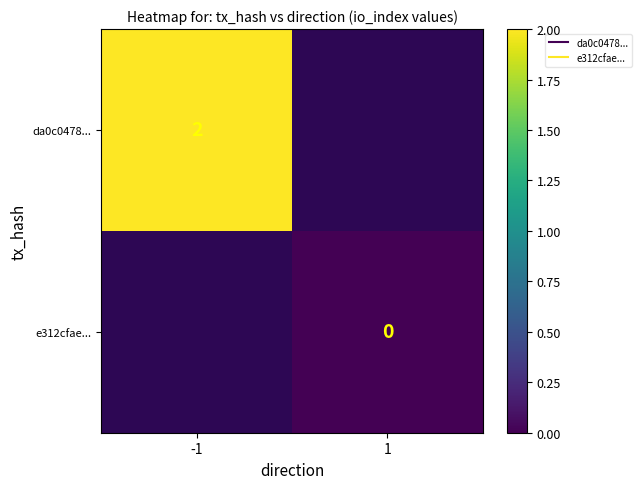

Where is da0c0478... nearest to the value 2?

-1